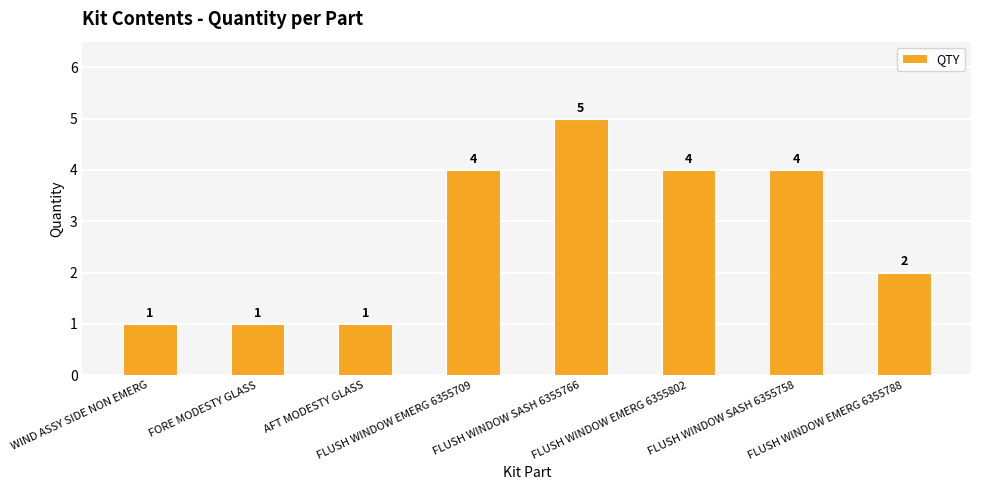

What is the smallest value displayed?

1